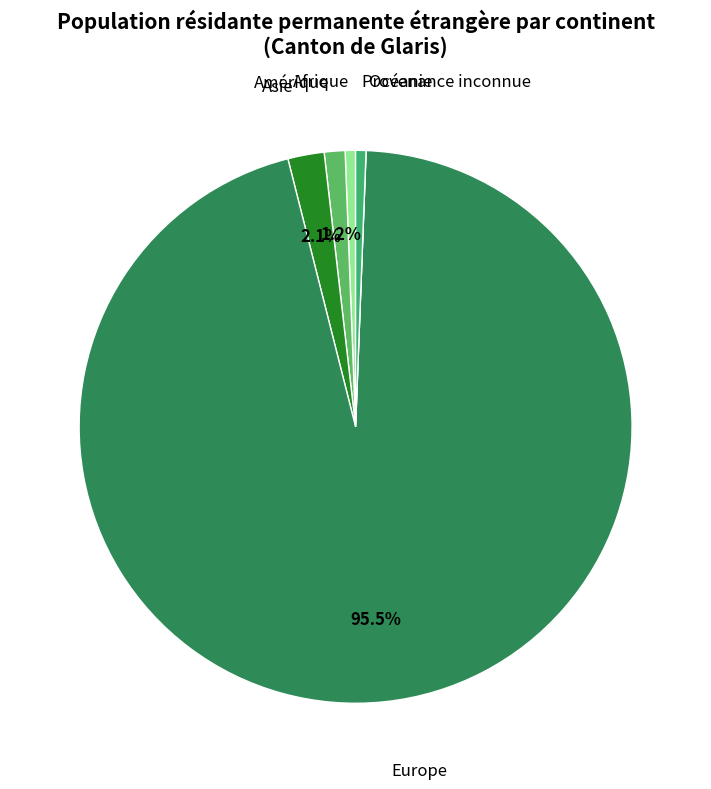

Which category accounts for the majority?

Europe